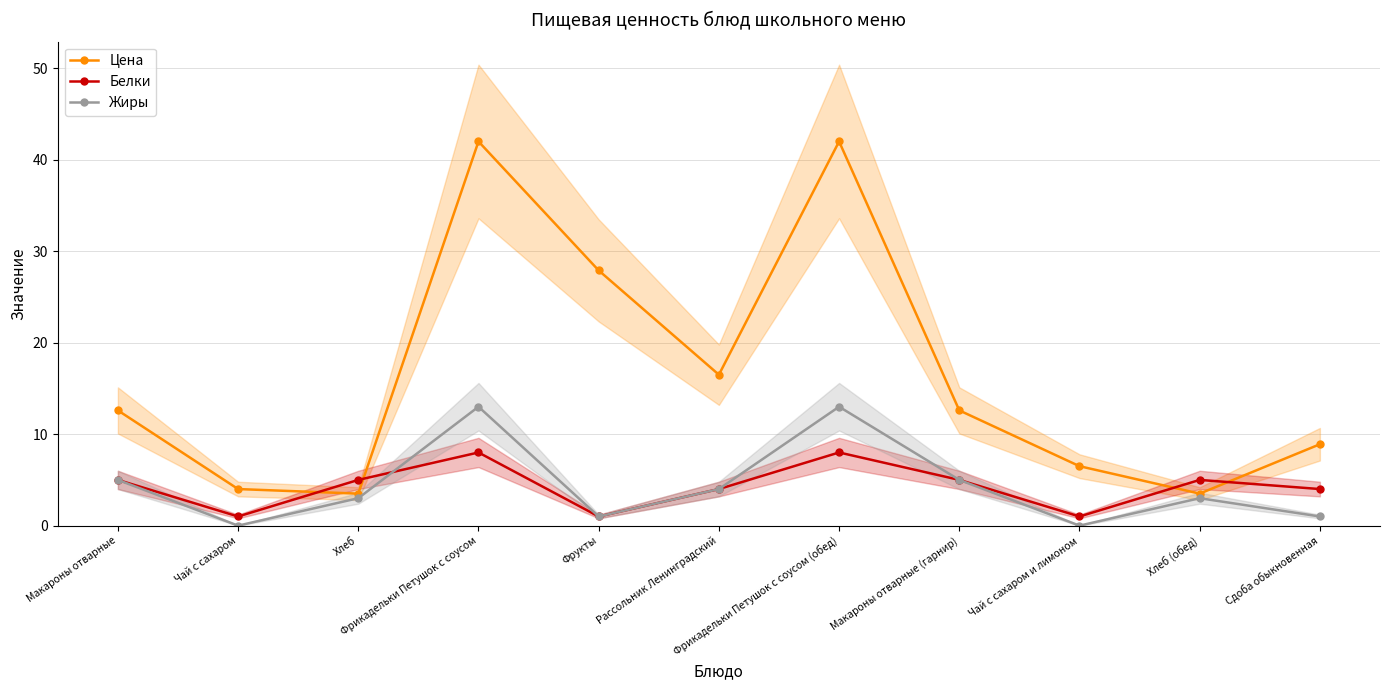

What is the difference between the maximum and minimum values in the Белки series?

7.0